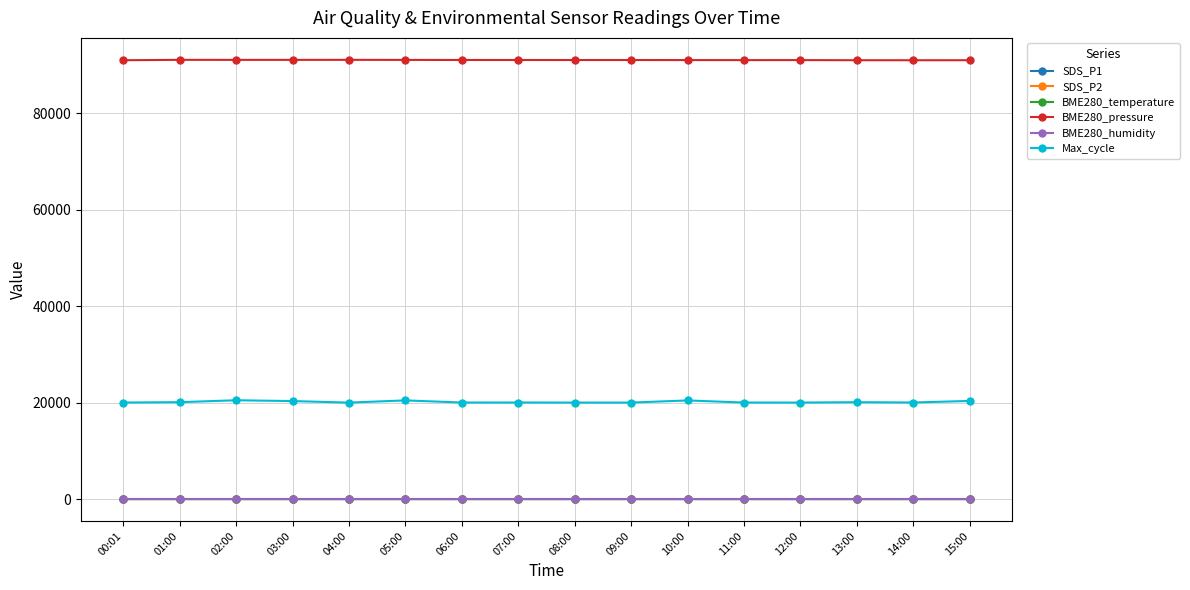

True or false: Max_cycle and BME280_pressure intersect in this chart.

False